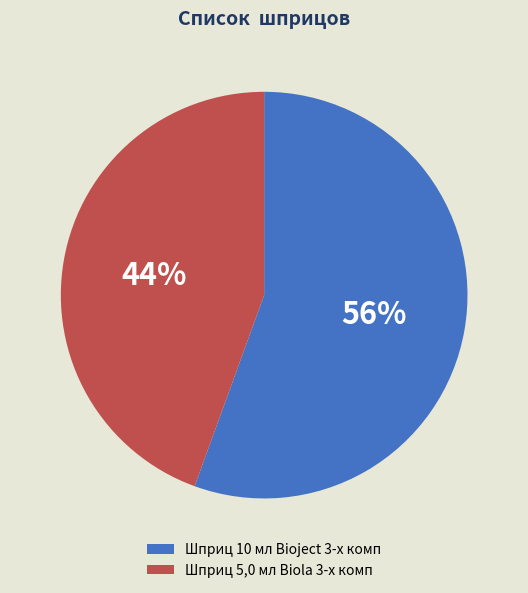

Approximately how many times larger is the value at Шприц 5,0 мл Biola 3-х комп compared to Шприц 10 мл Bioject 3-х комп?

0.8